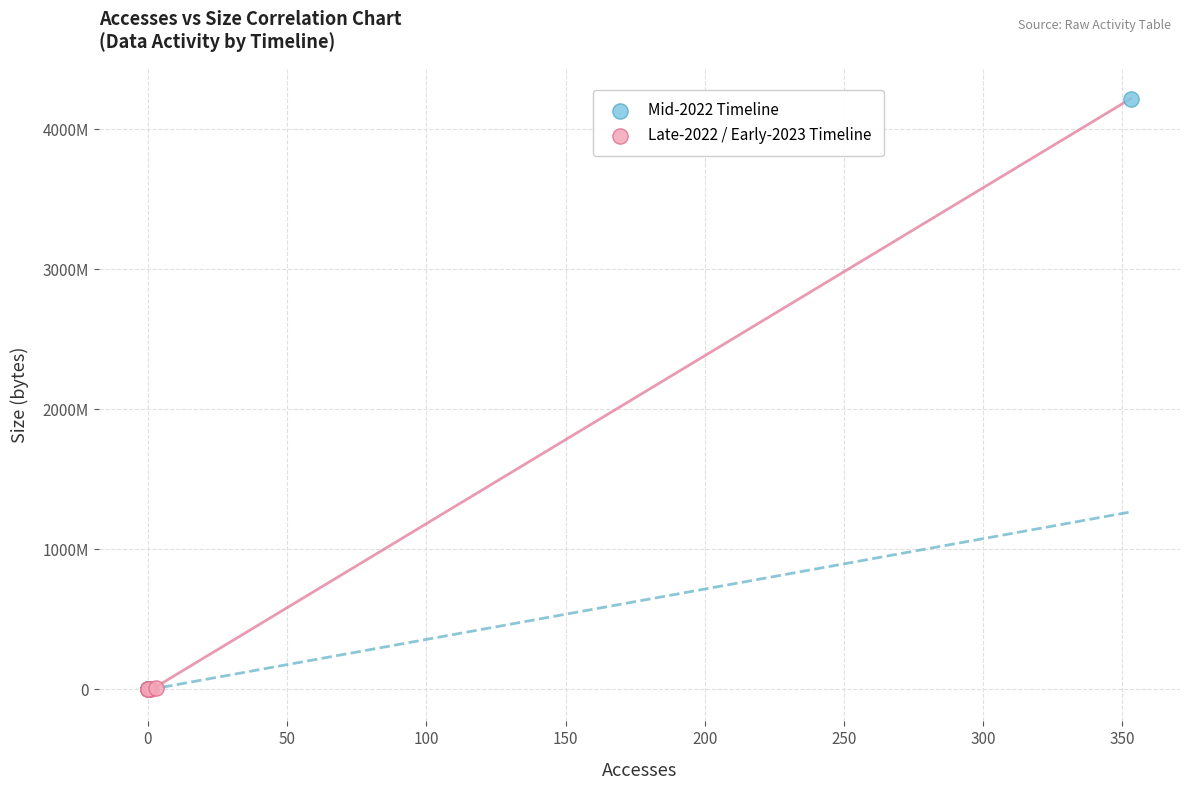

Which series reaches the maximum Y coordinate?

Mid-2022 Timeline